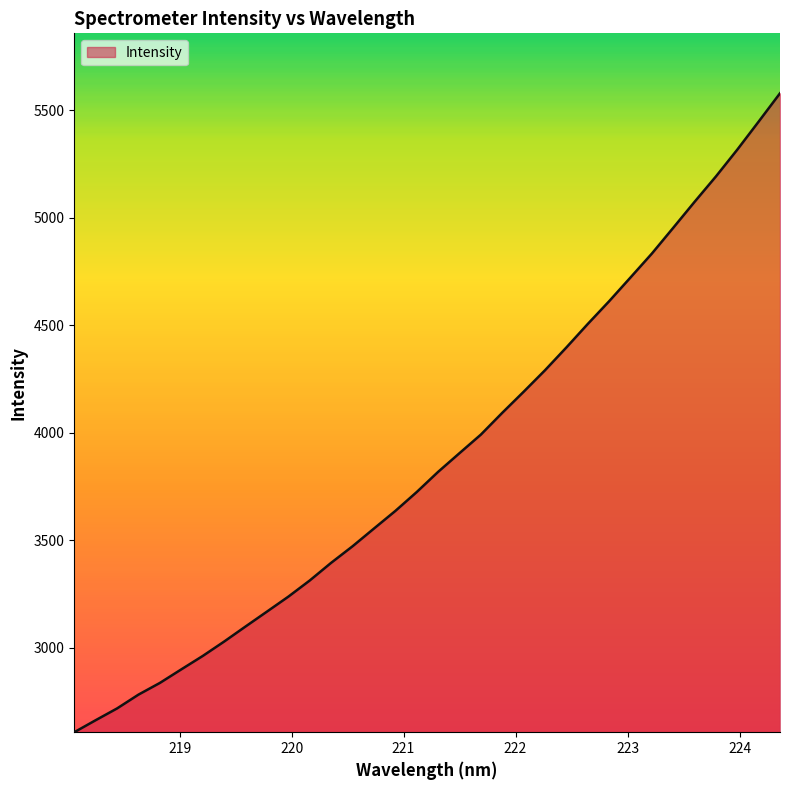

What is the difference between the maximum and minimum values?

2973.4